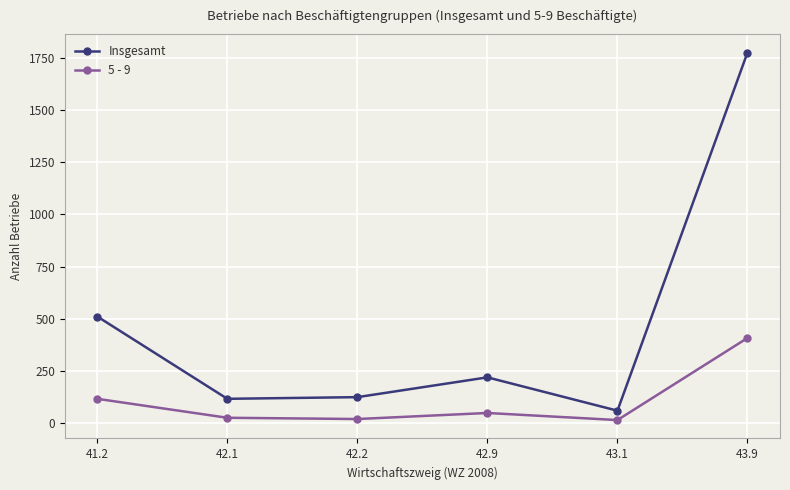

What is the total value across all series at 41.2?

625